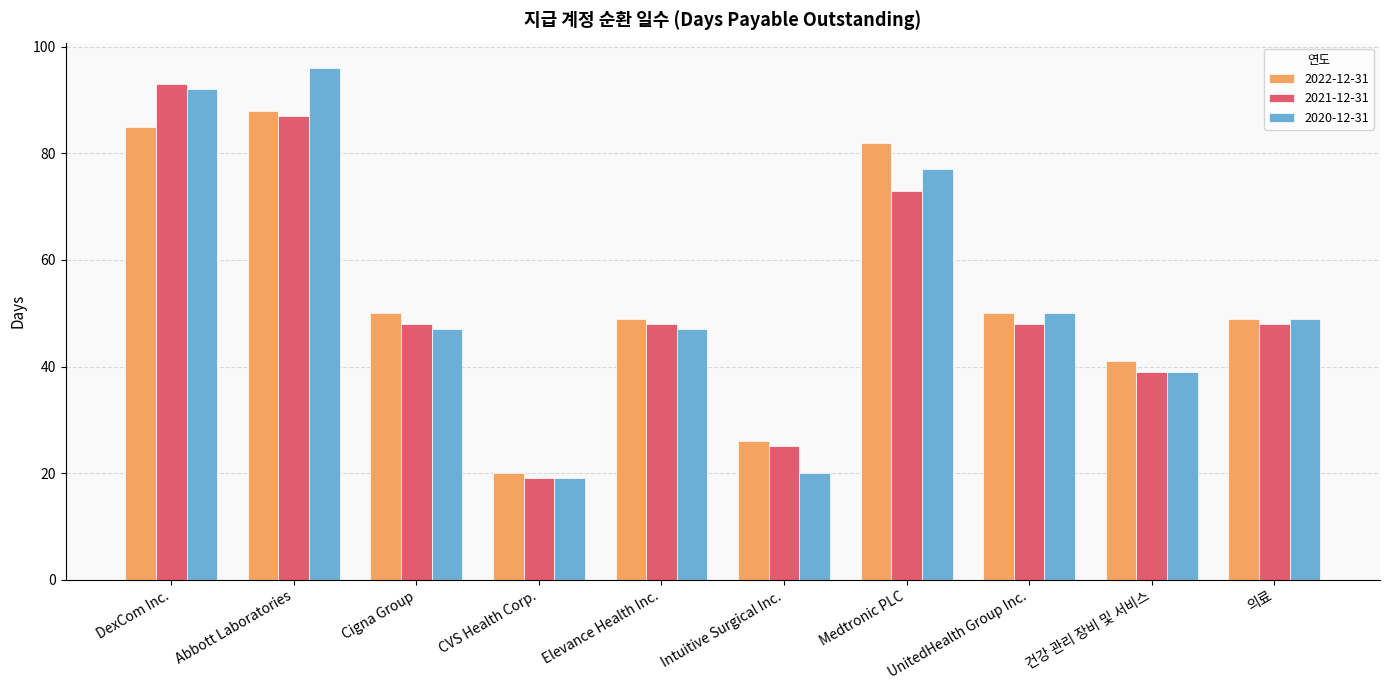

True or false: 2020-12-31 has a value of 54 at DexCom Inc..

False